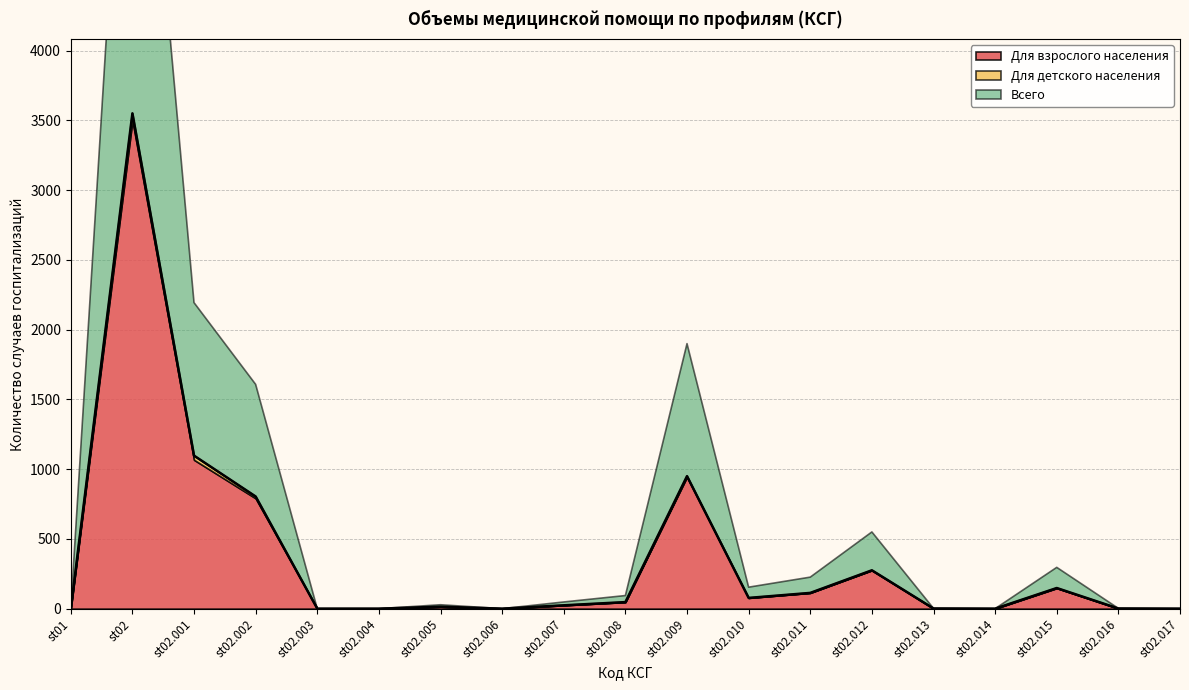

What is the label of the 2nd point from the left?

st02